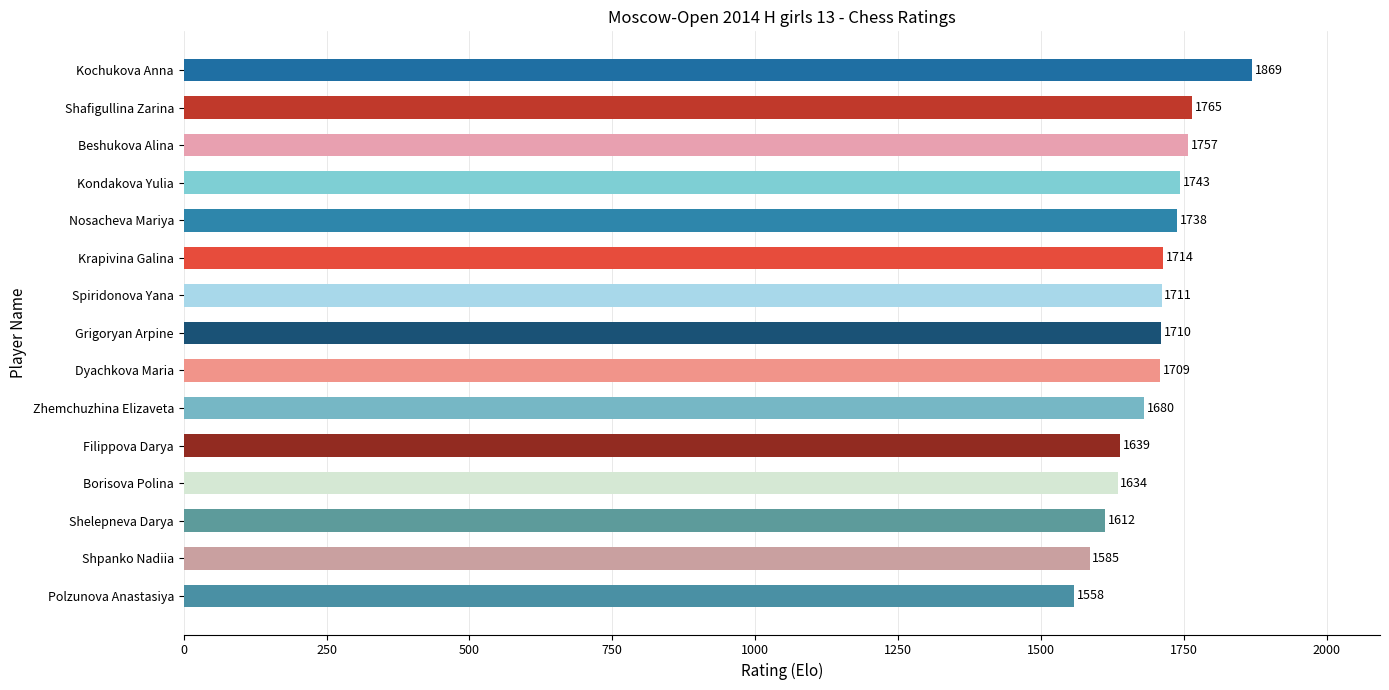

True or false: the data shows 2672 at Shafigullina Zarina.

False